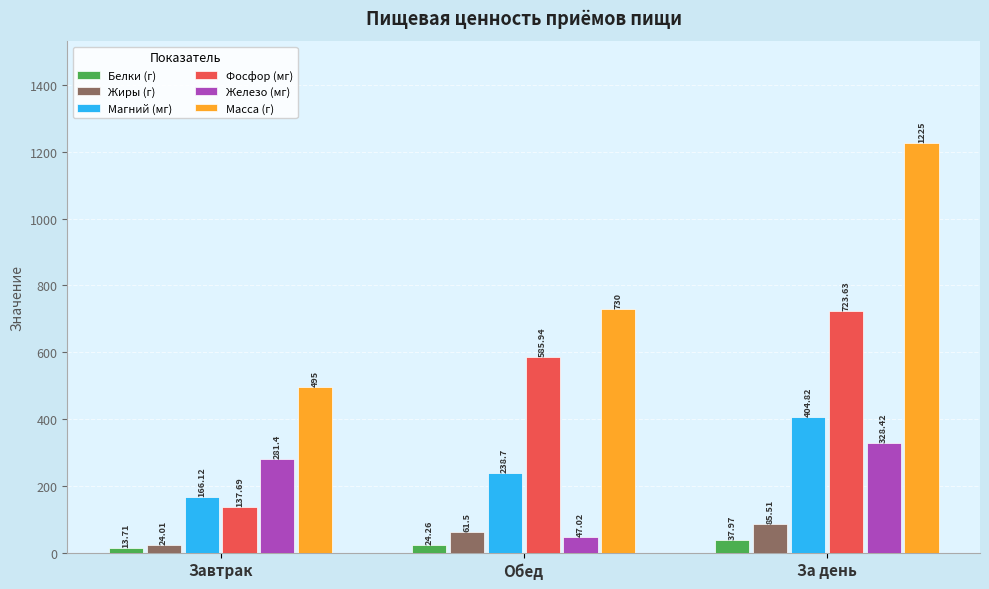

What are all the series names shown in the legend?

Белки (г), Жиры (г), Магний (мг), Фосфор (мг), Железо (мг), Масса (г)